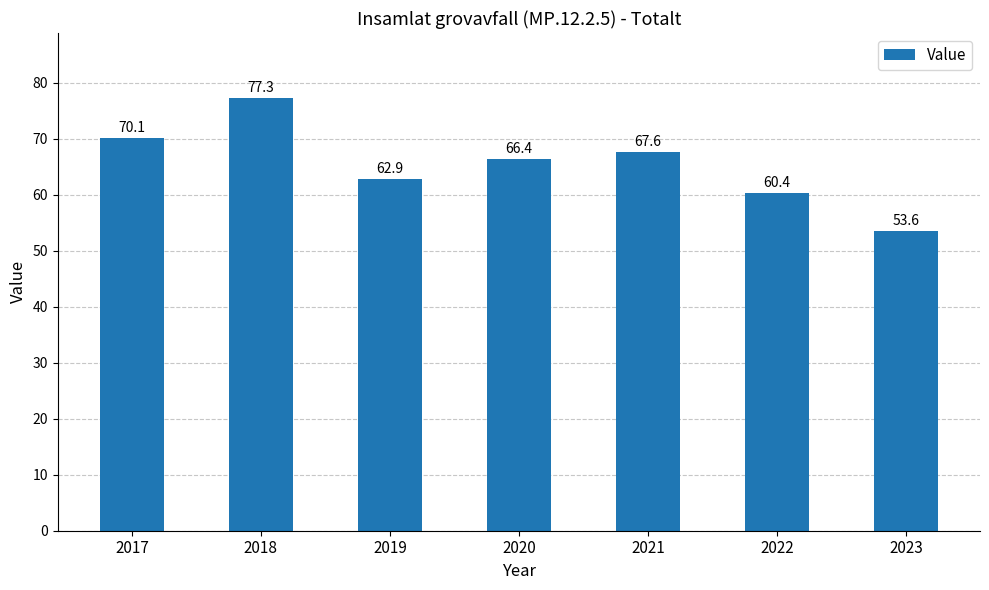

Approximately how many times larger is the value at 2022 compared to 2020?

0.9